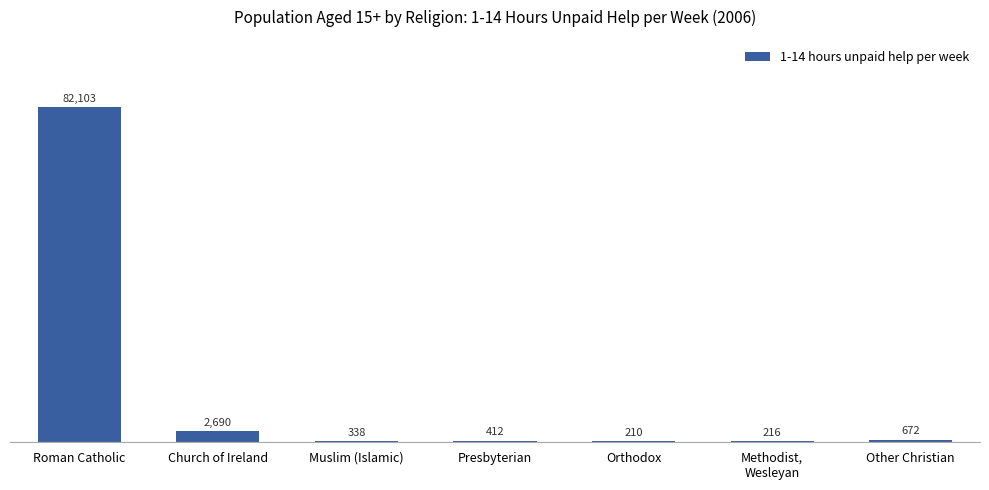

What is the sum of the values at Roman Catholic and Orthodox?

82313